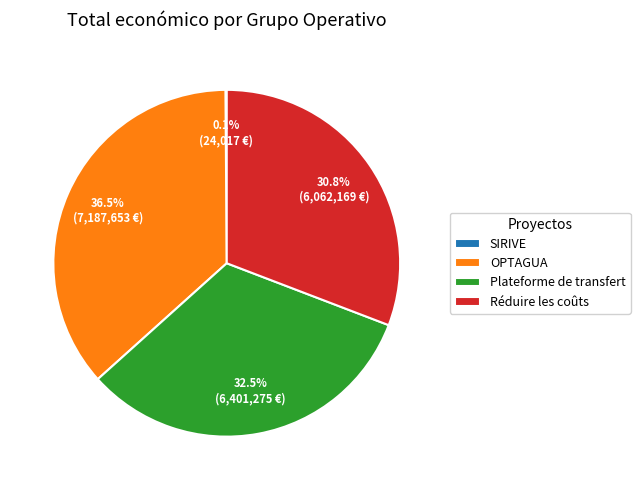

Which category has the biggest portion of the pie?

OPTAGUA